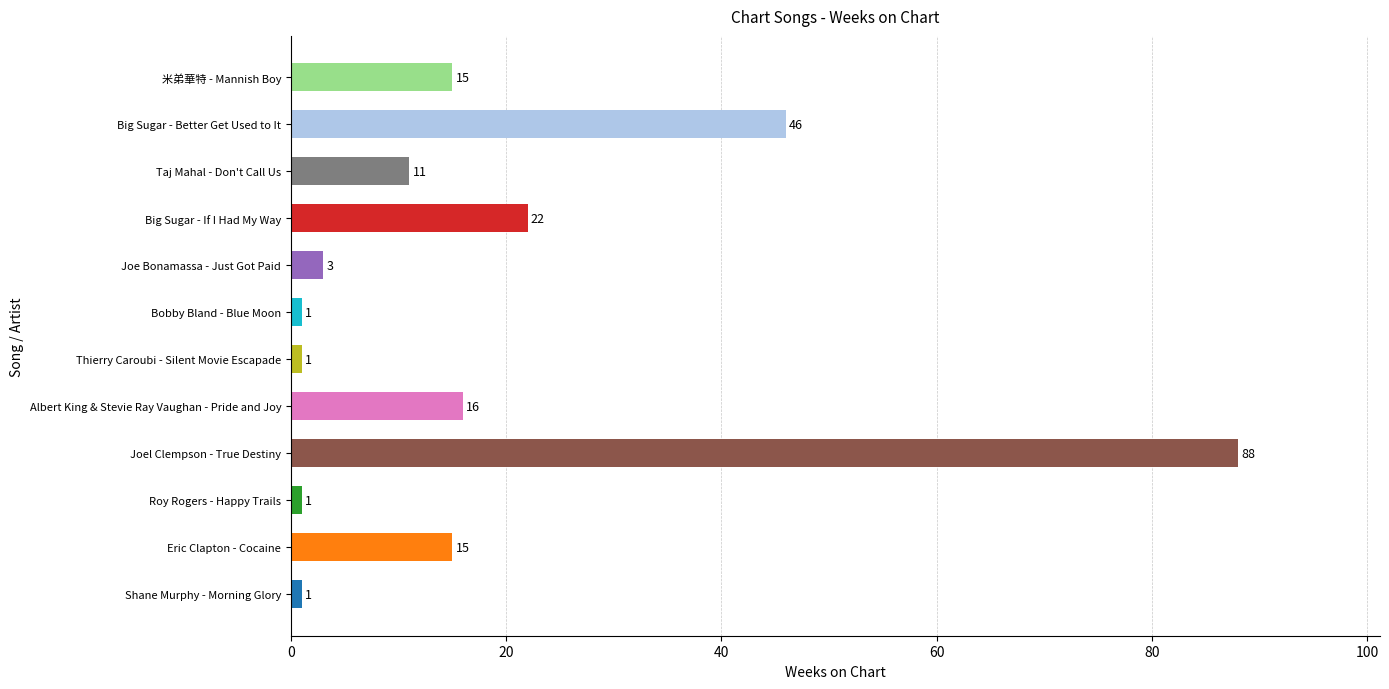

How many values are below 15?

6